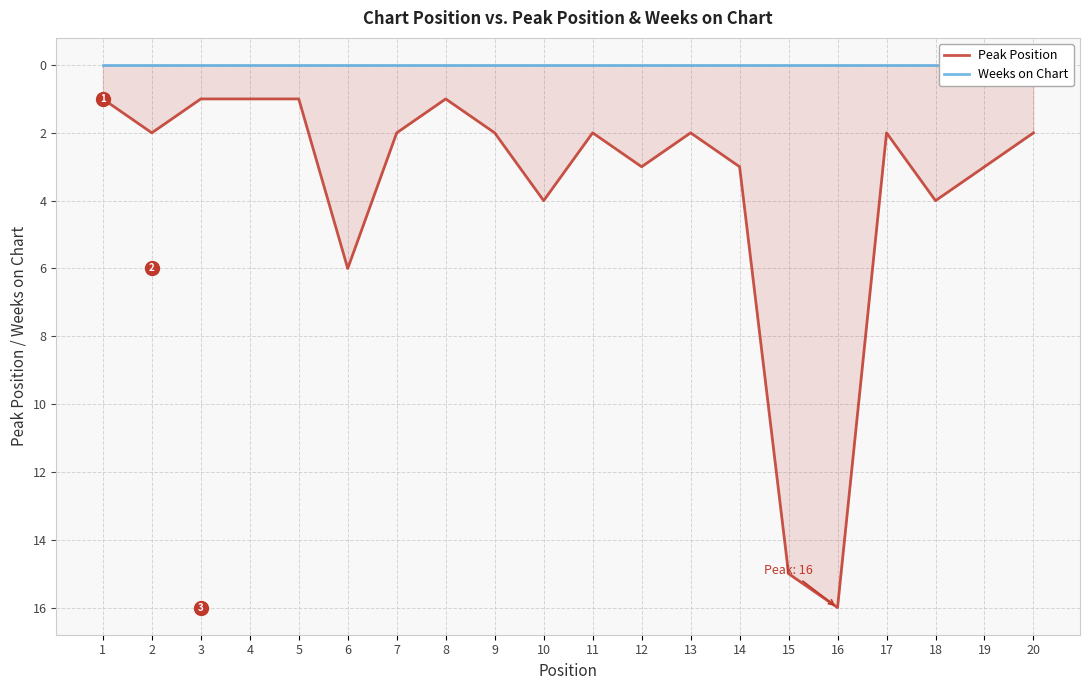

How many data points does each series have?

20